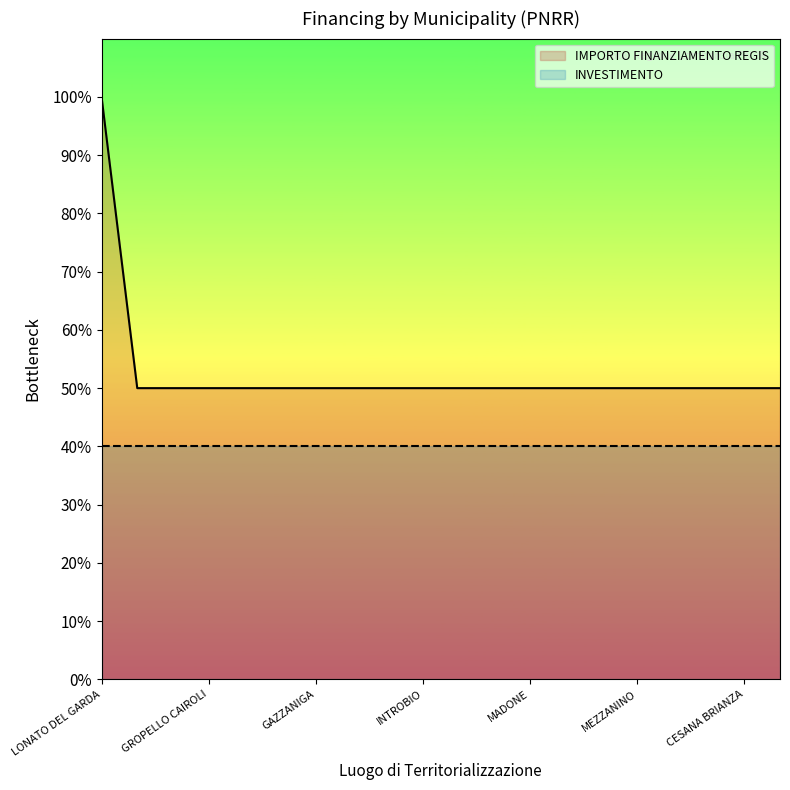

How many series are shown in this chart?

2